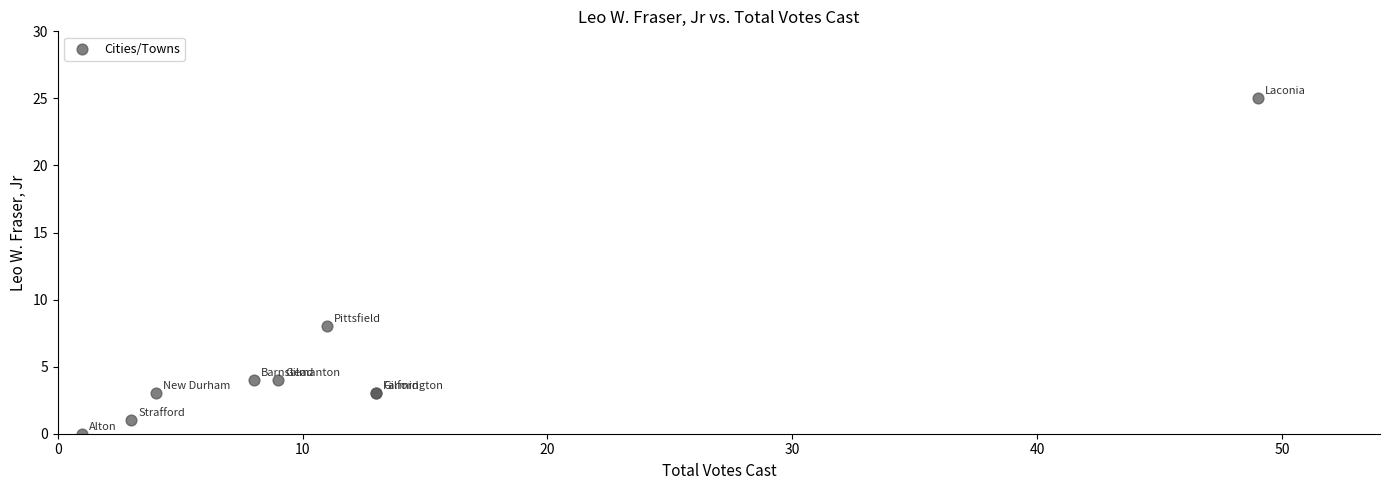

What Y value in the scatter plot is closest to 12?

8